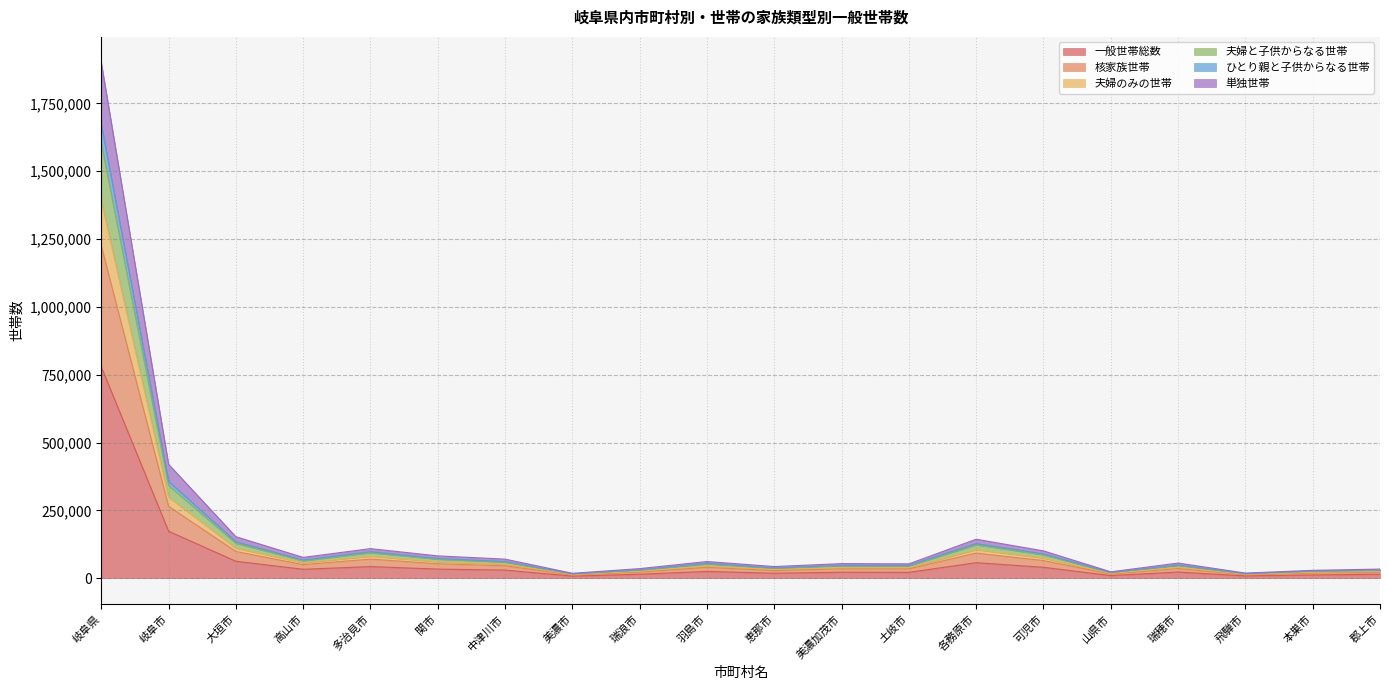

True or false: 核家族世帯 and 夫婦と子供からなる世帯 cross at least once.

False